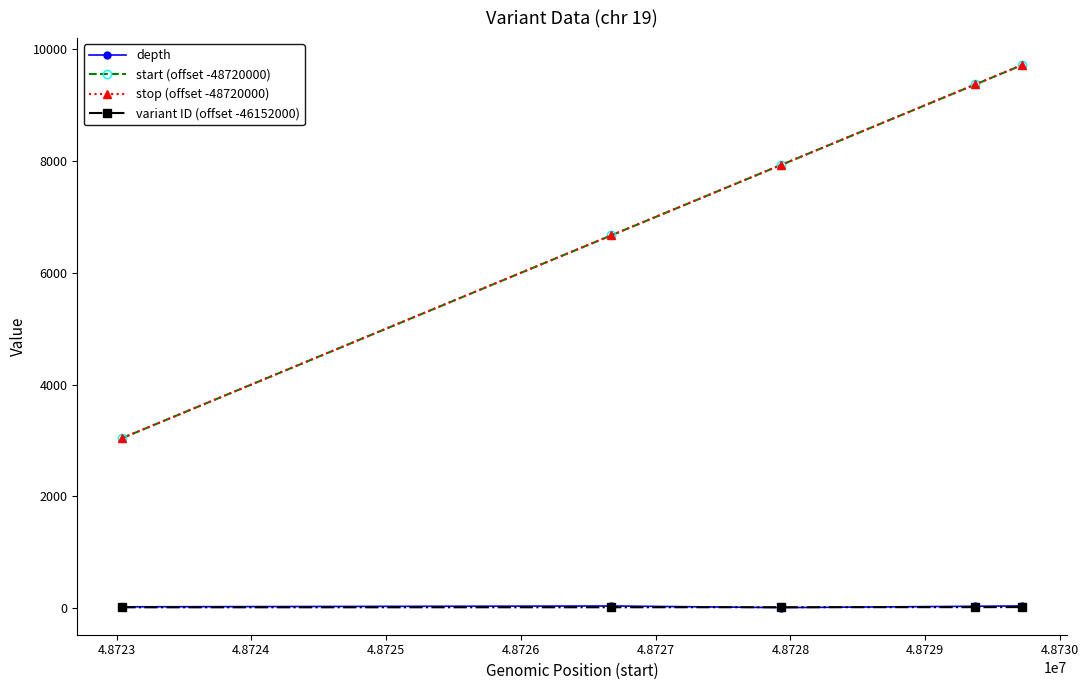

At how many categories does at least one series exceed 3555?

4